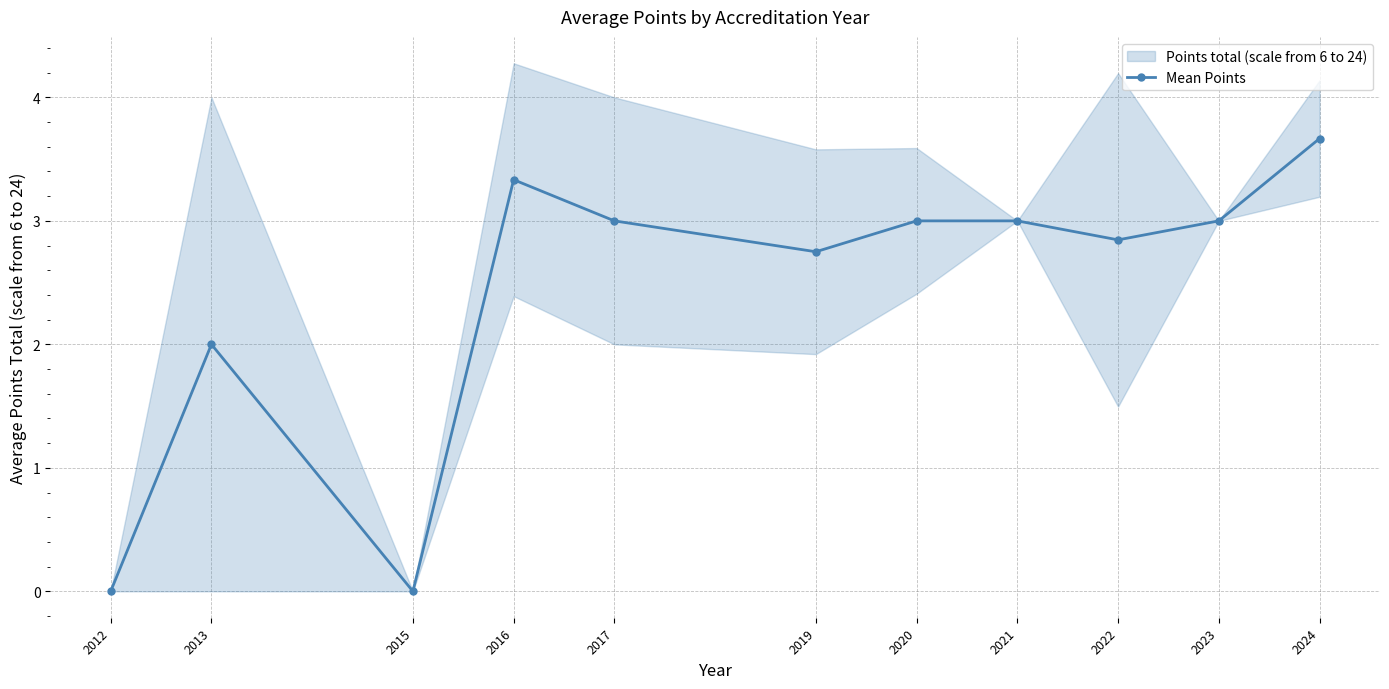

The chart shows a value of 3.0 at 2023. True or false?

True